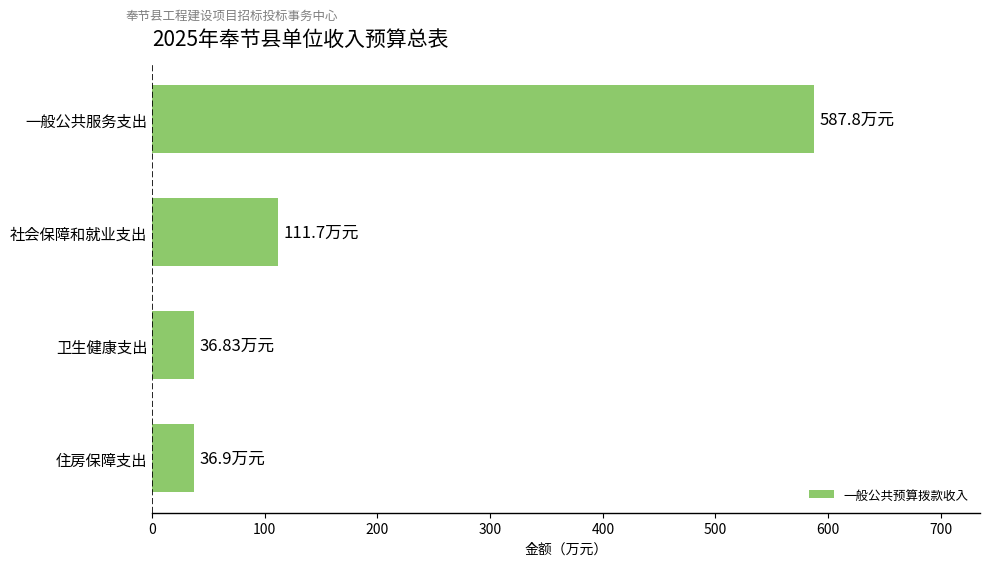

What is the change in value from 社会保障和就业支出 to 住房保障支出?

-74.8